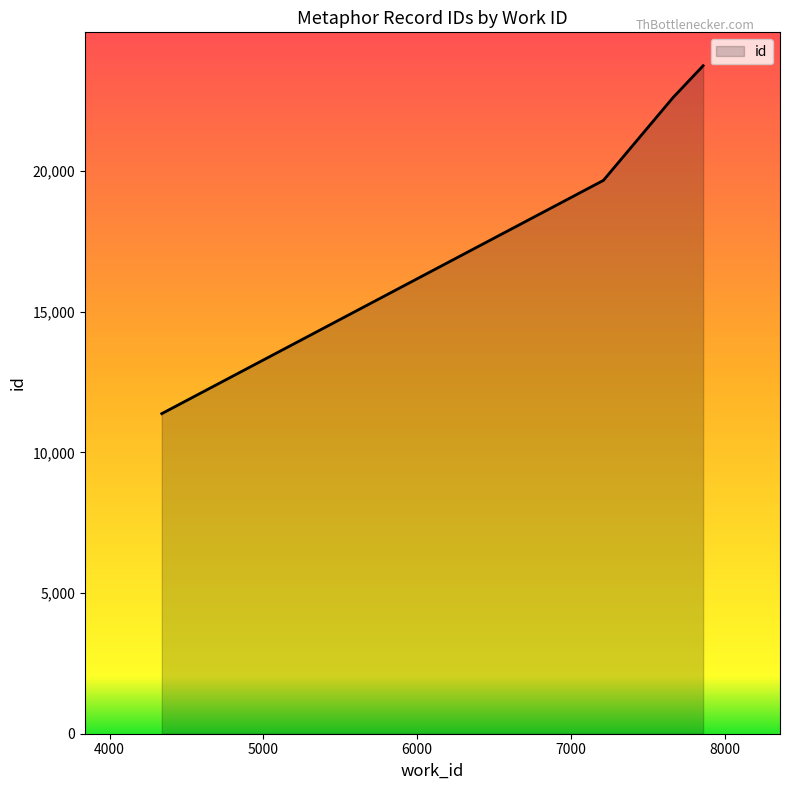

What is the smallest value displayed?

11381